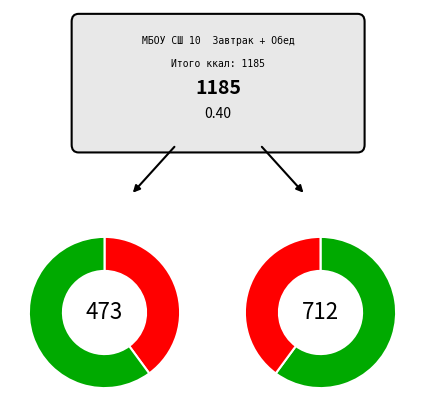

The Хлеб пшеничный slice represents 1% of the pie. True or false?

False